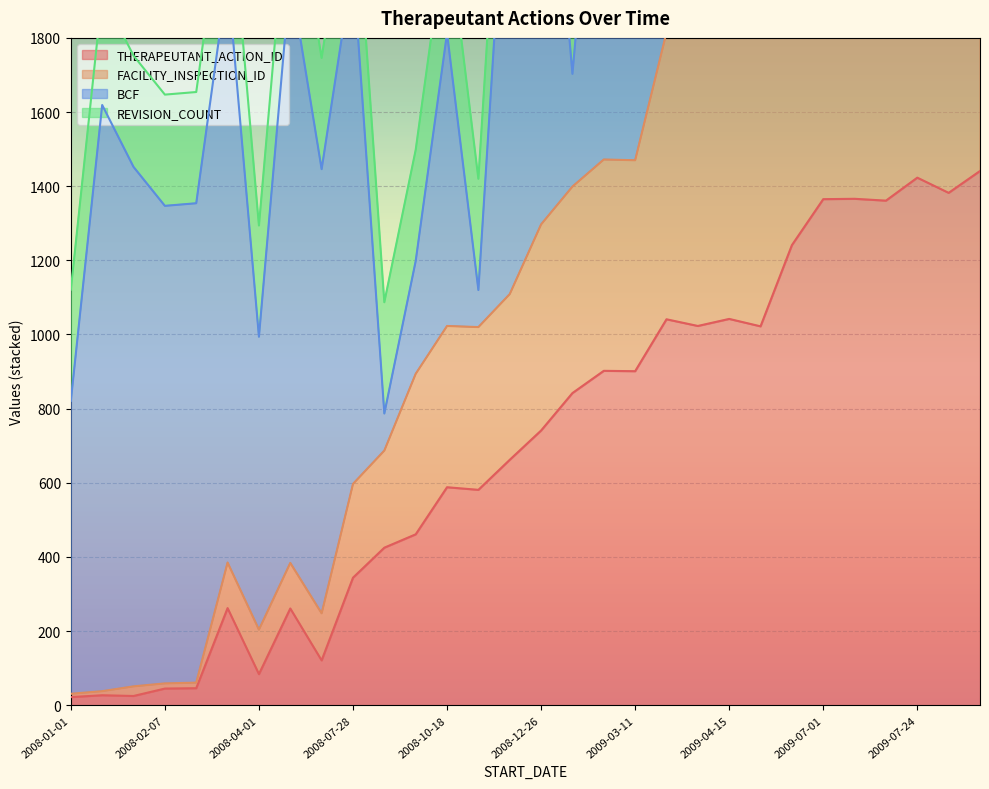

At which category is the sum across all series the highest?

2009-09-17